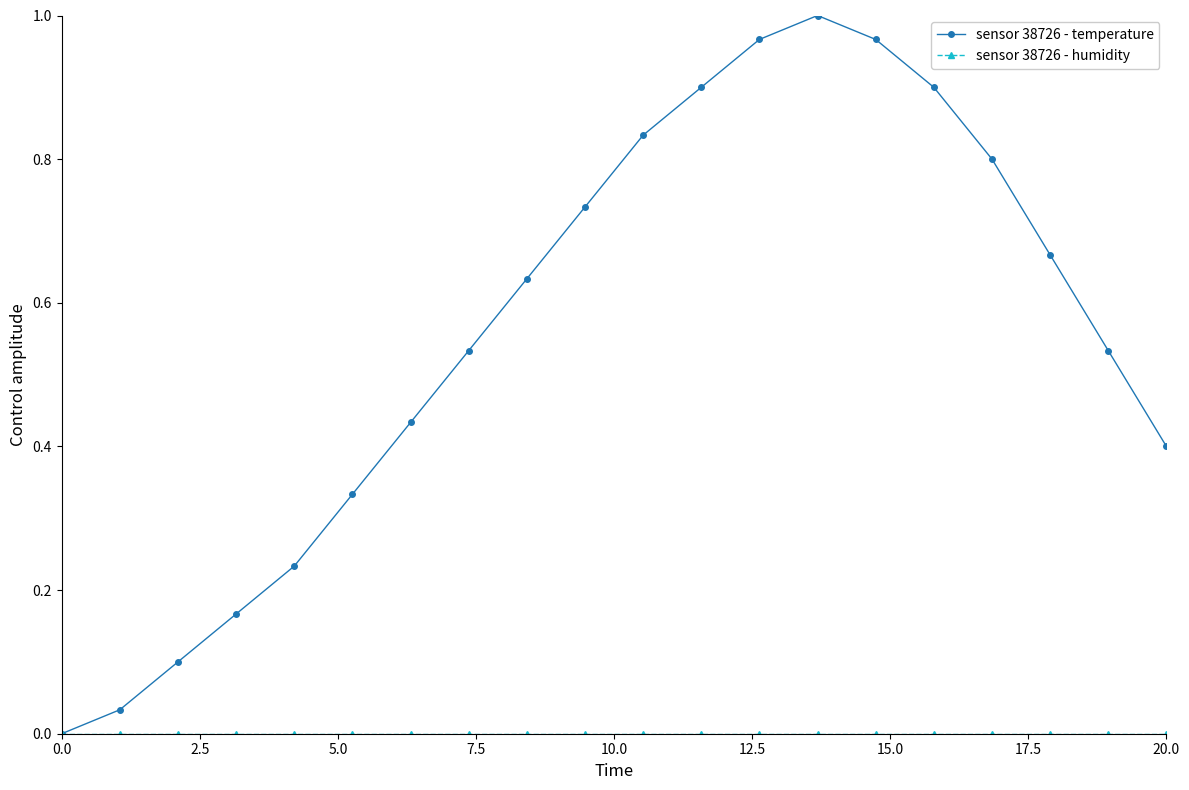

What is the sum of all sensor 38726 - temperature values?

11.2